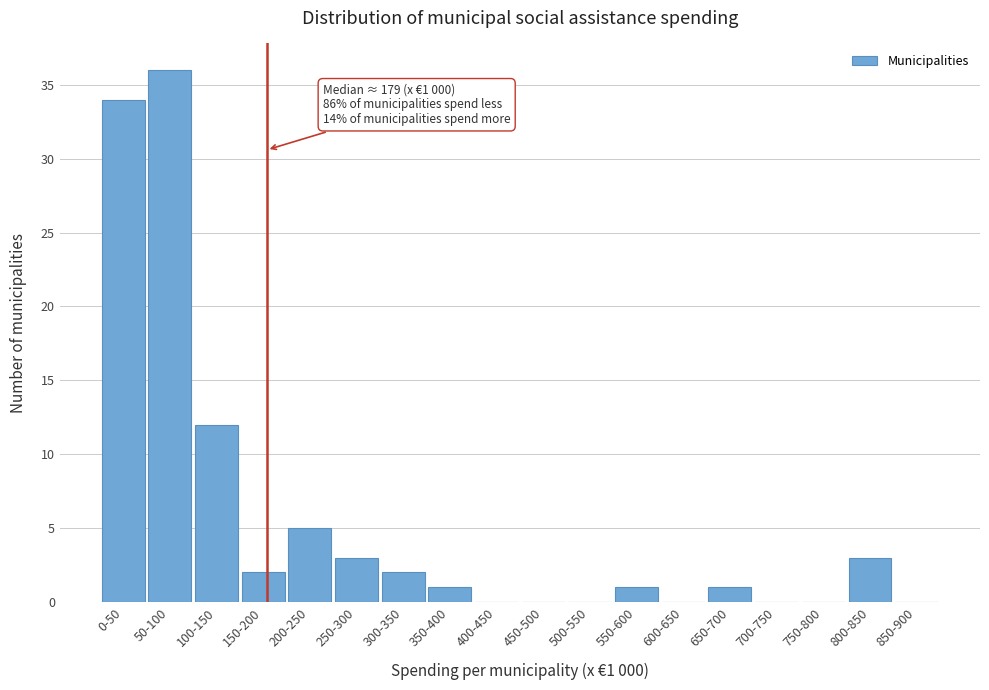

Reading left to right, extract all data points from this chart.

0-50=34	50-100=36	100-150=12	150-200=2	200-250=5	250-300=3	300-350=2	350-400=1	400-450=0	450-500=0	500-550=0	550-600=1	600-650=0	650-700=1	700-750=0	750-800=0	800-850=3	850-900=0